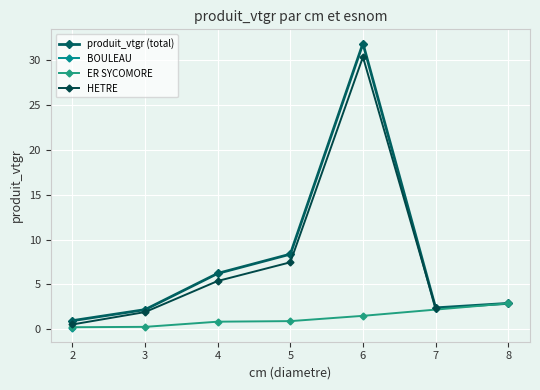

What is the value of the ER SYCOMORE point at the 6th from the left?

2.9